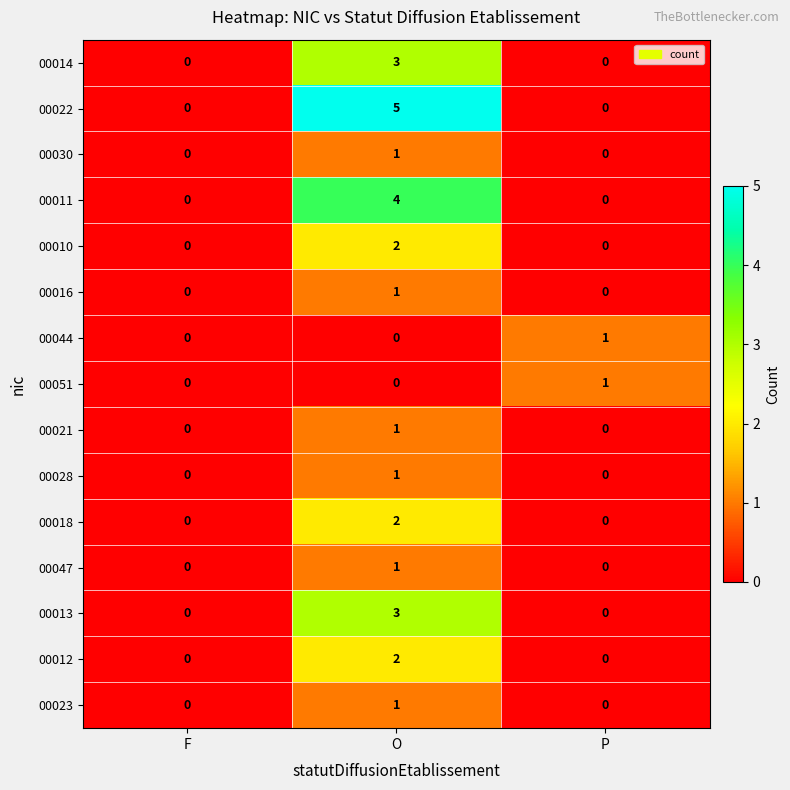

Count the number of data series in this chart.

15